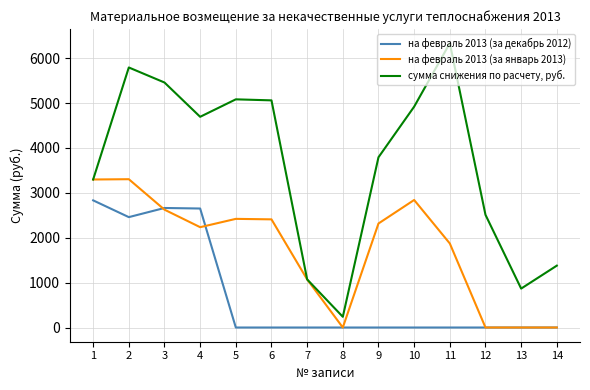

At 11, list the series in order from smallest to largest.

на февраль 2013 (за декабрь 2012), на февраль 2013 (за январь 2013), сумма снижения по расчету, руб.